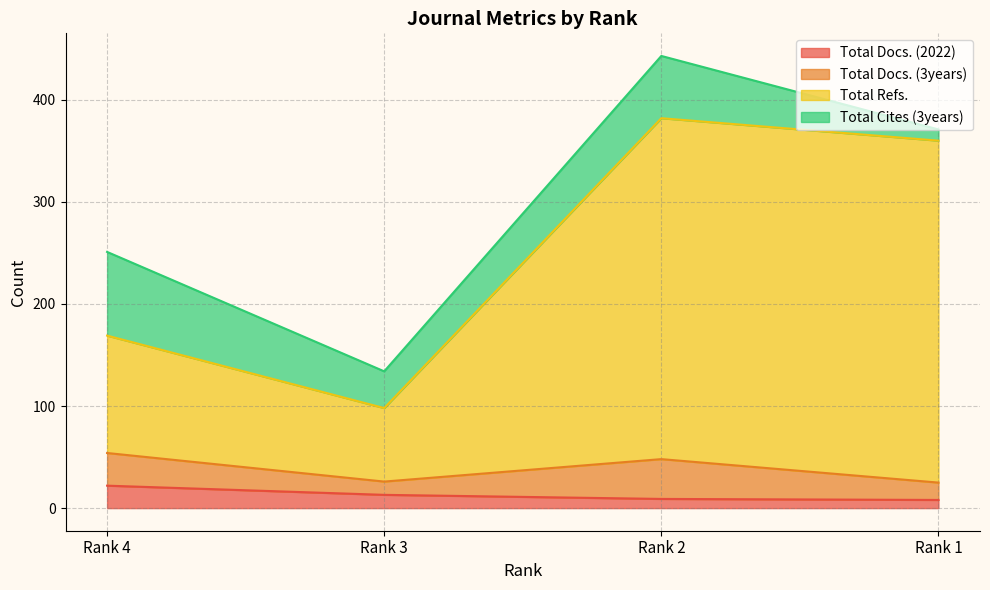

What is the value of the Total Refs. point at the 1st from the left?

169